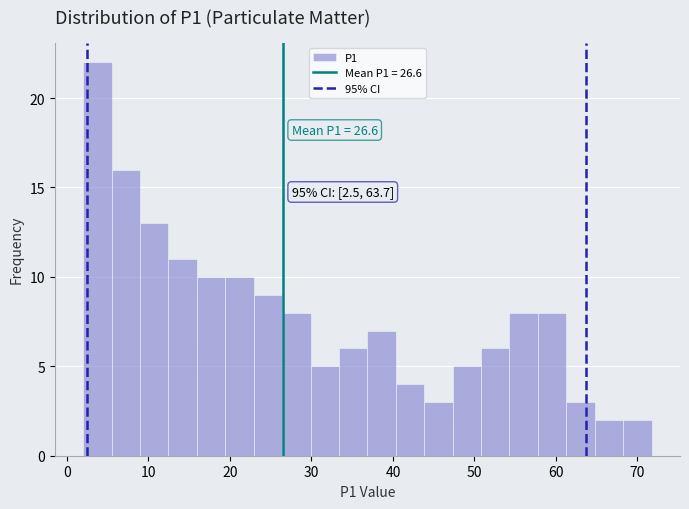

Read against the x-axis, roughly where is the centre of the tallest bar?

4